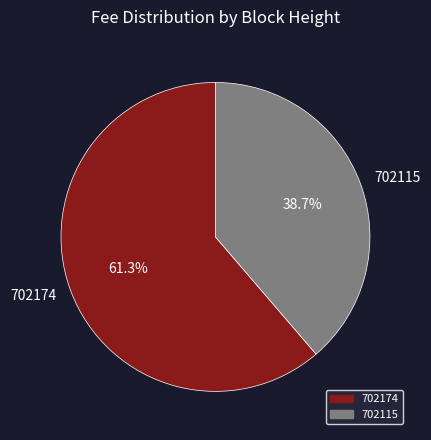

How much of the chart is everything except 702115?

61.3%